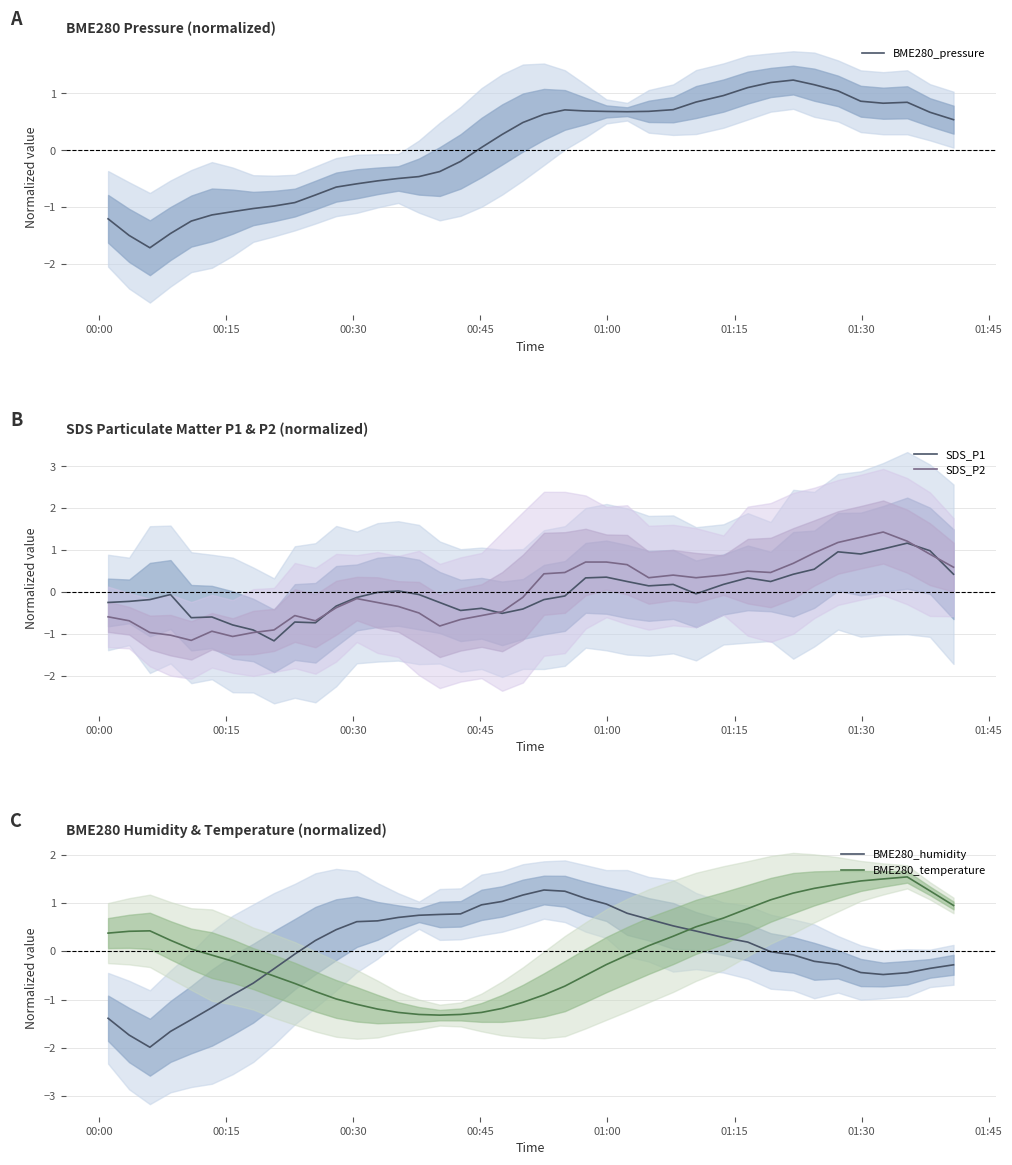

True or false: BME280_temperature and BME280_humidity cross at least once.

True